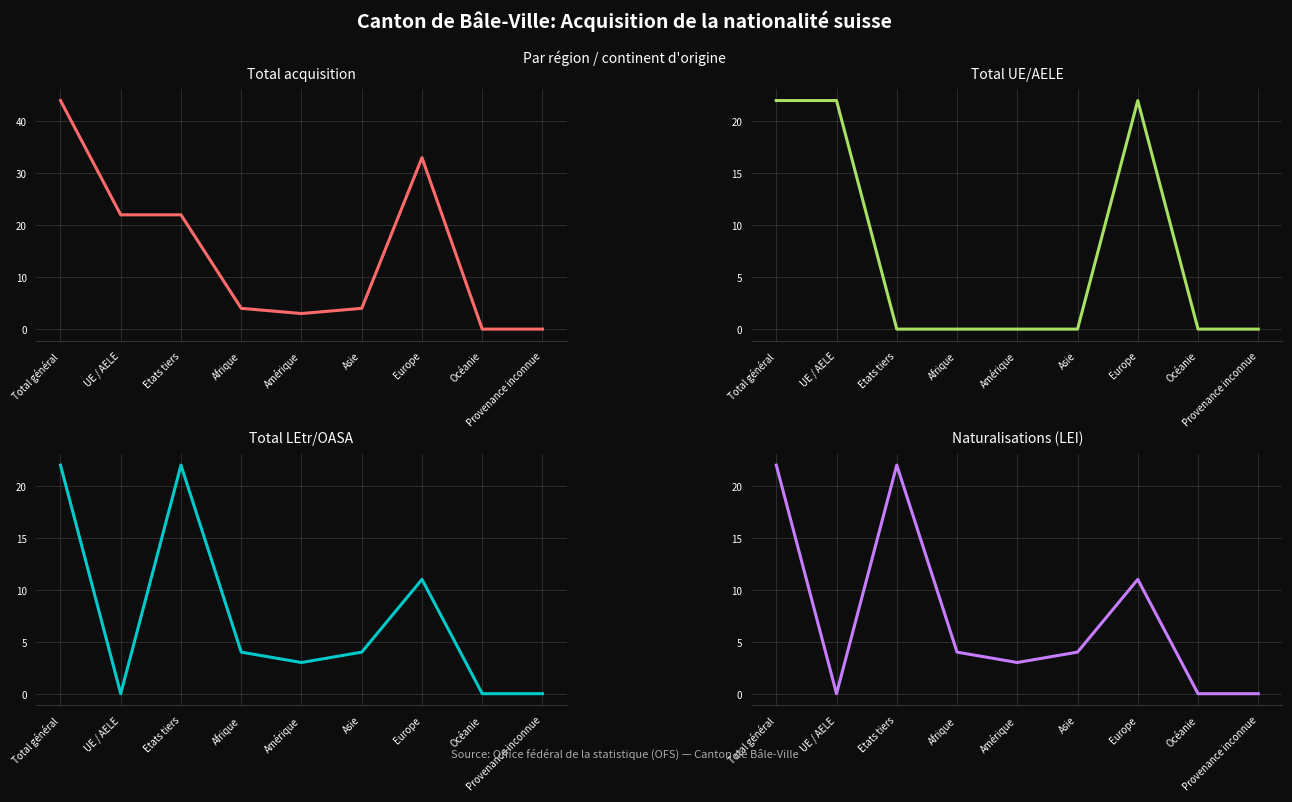

Does the chart display data point markers on the line(s)?

No